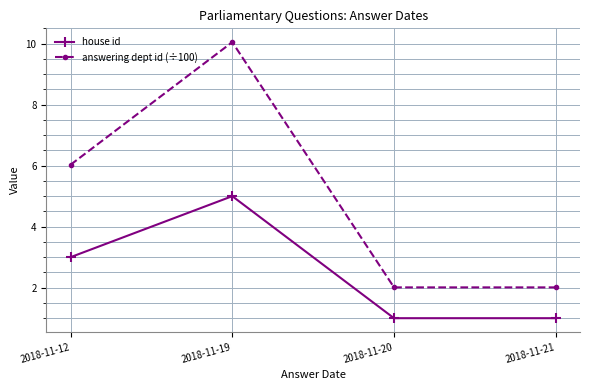

How many data points in answering dept id (÷100) are less than 6?

2